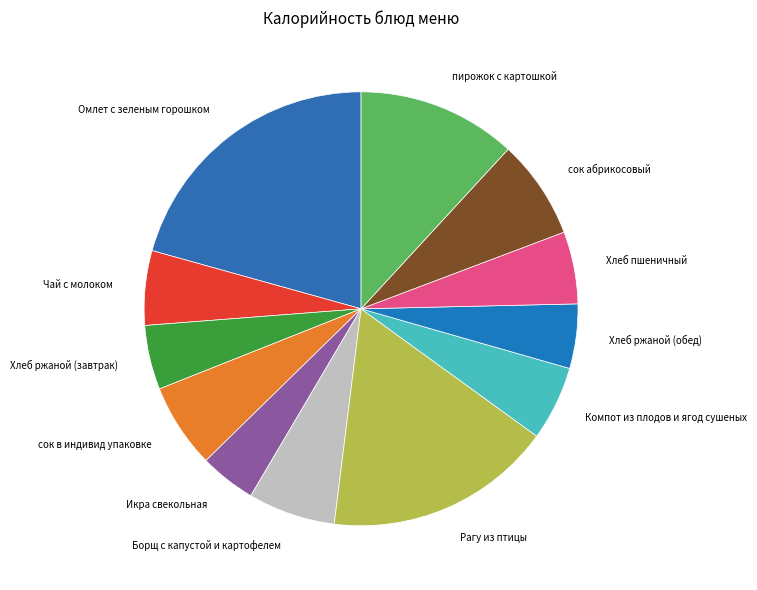

The Компот из плодов и ягод сушеных slice represents 6% of the pie. True or false?

True